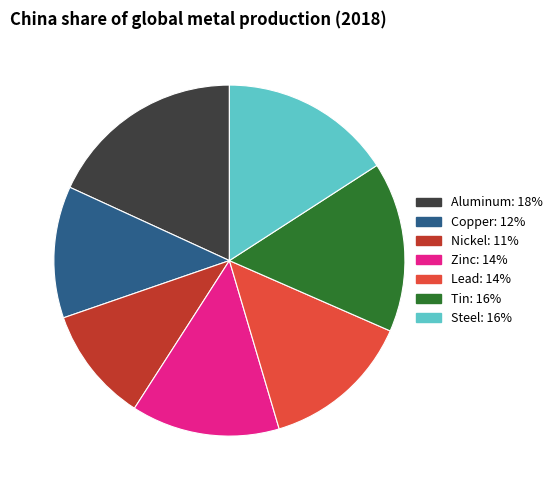

What is the ratio of the value at Aluminum to the value at Copper?

1.5